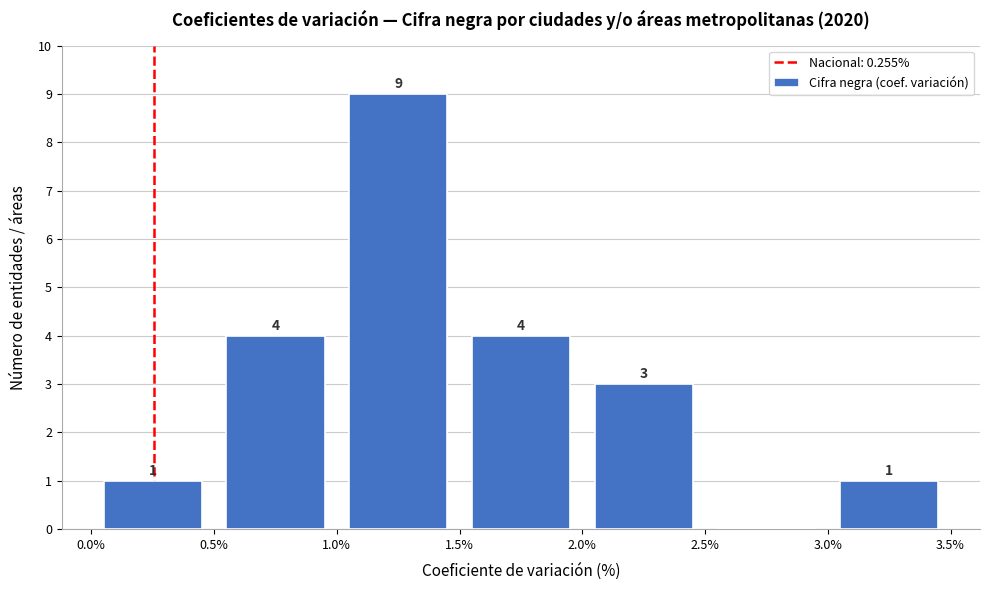

Which range on the x-axis has the tallest bar?

1.0% to 1.5%